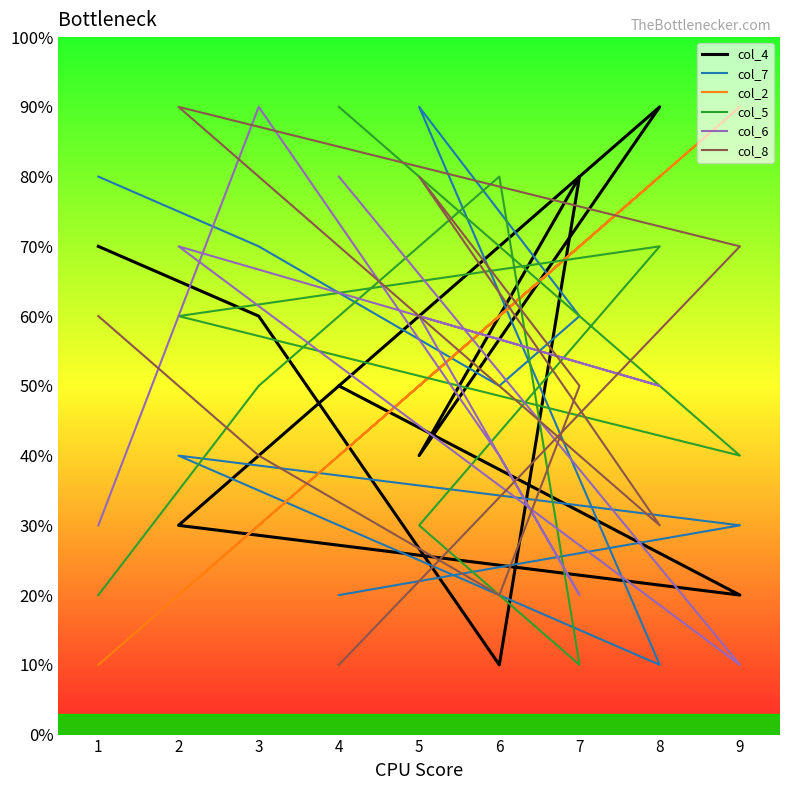

How many interior local valleys does the col_8 series have?

2